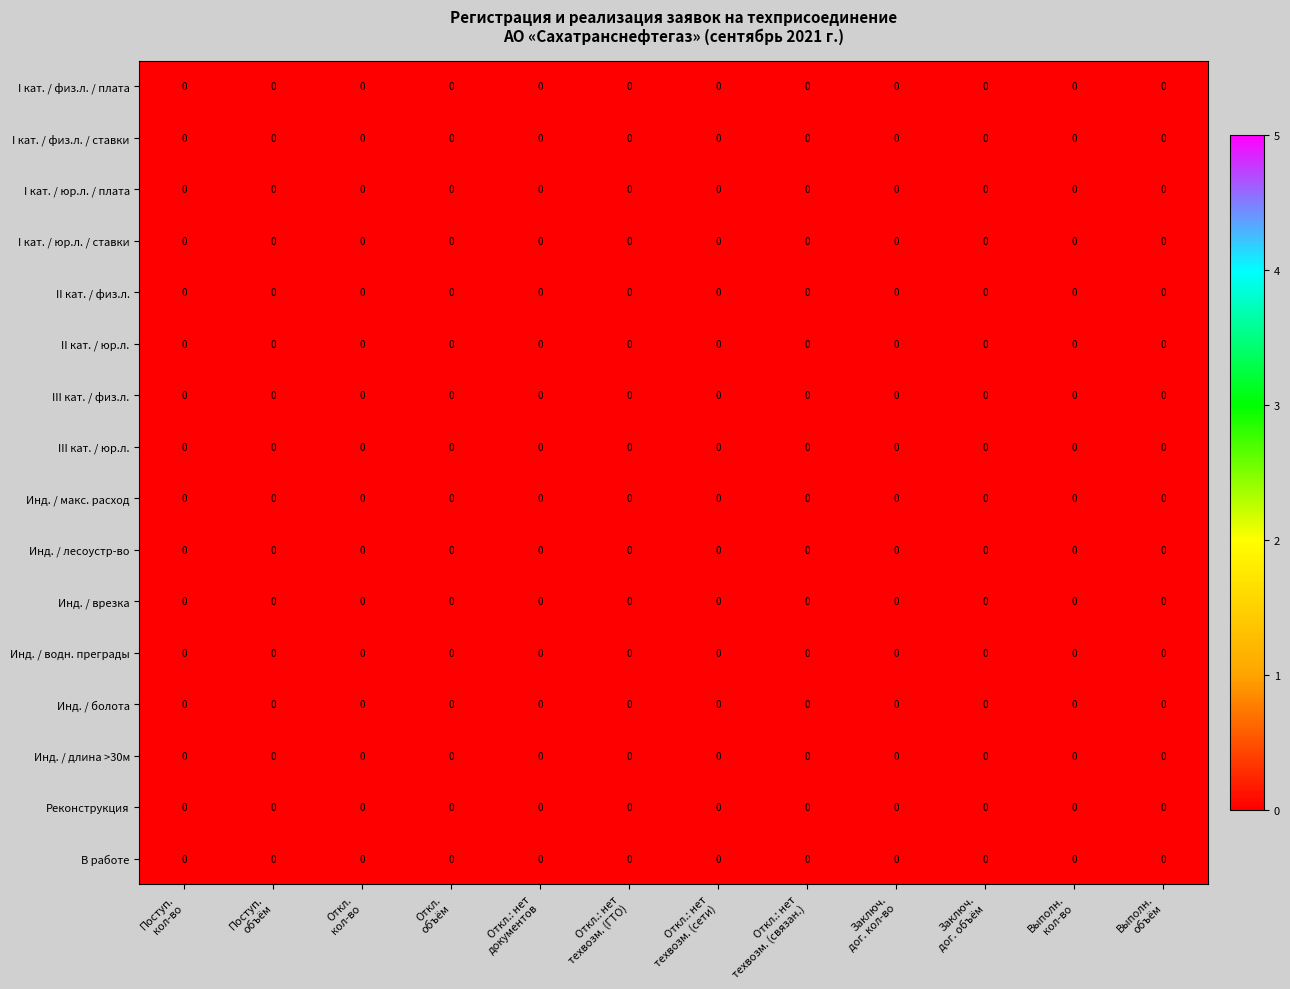

Which label corresponds to the smallest value in the chart?

Поступ.
кол-во